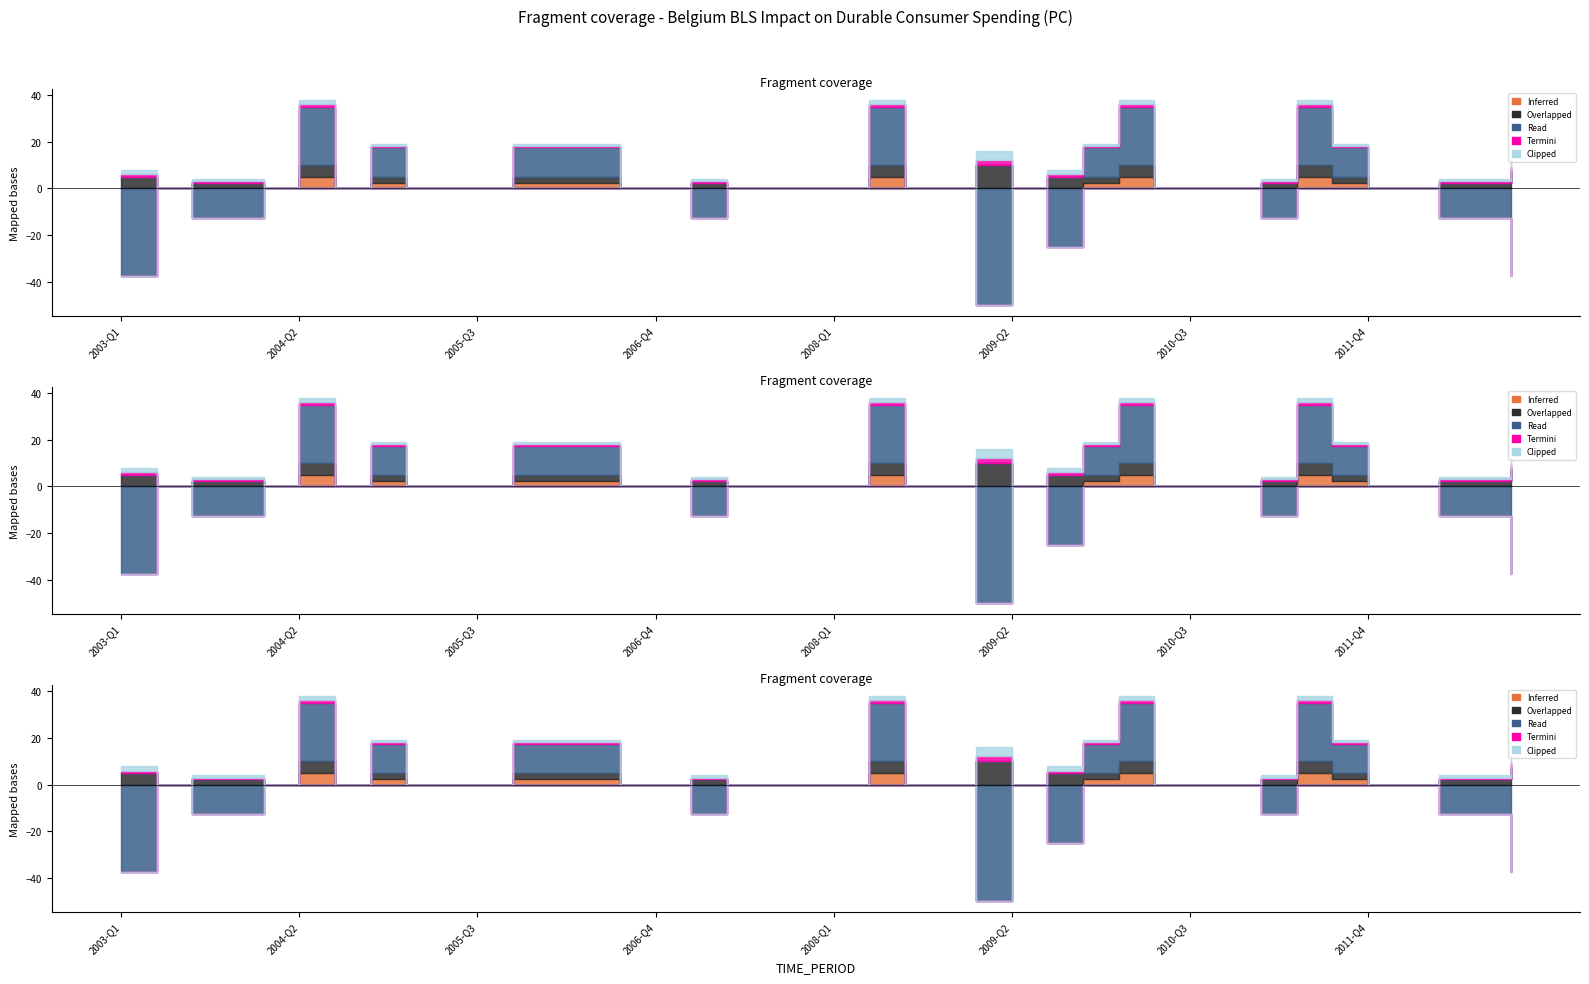

True or false: Read has a value of -25.0 at 2009-Q3.

True